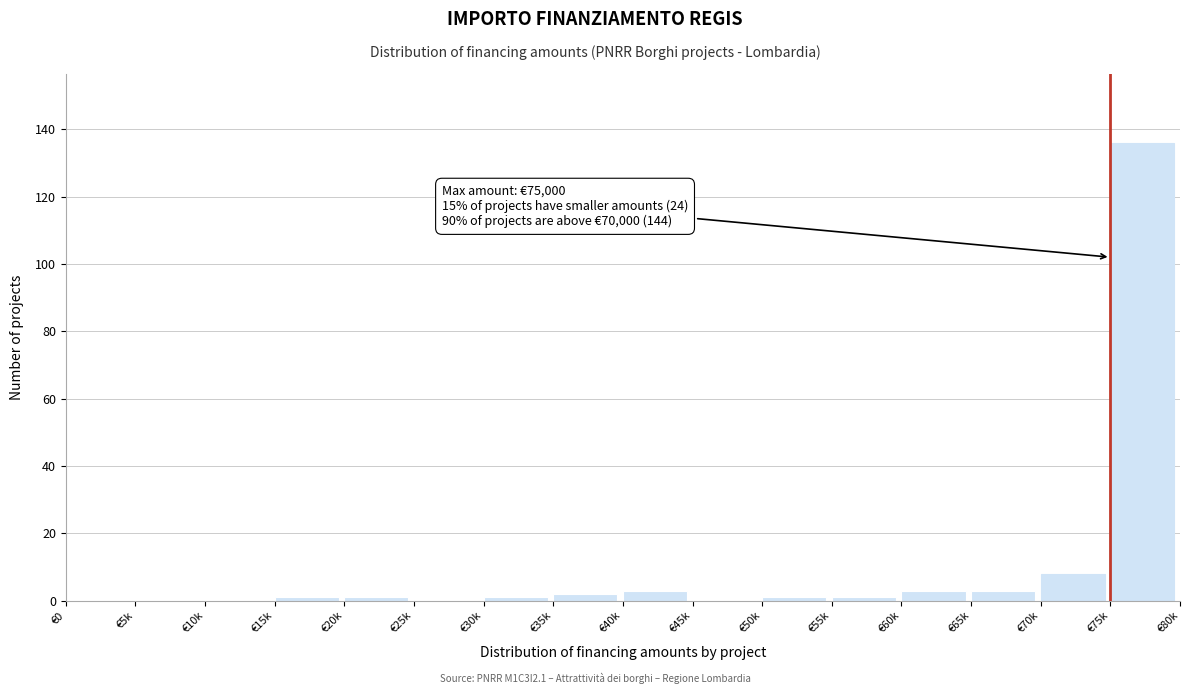

Reading left to right, list all the values displayed in this chart.

€0=0	€5k=0	€10k=0	€15k=1	€20k=1	€25k=0	€30k=1	€35k=2	€40k=3	€45k=0	€50k=1	€55k=1	€60k=3	€65k=3	€70k=8	€75k=136